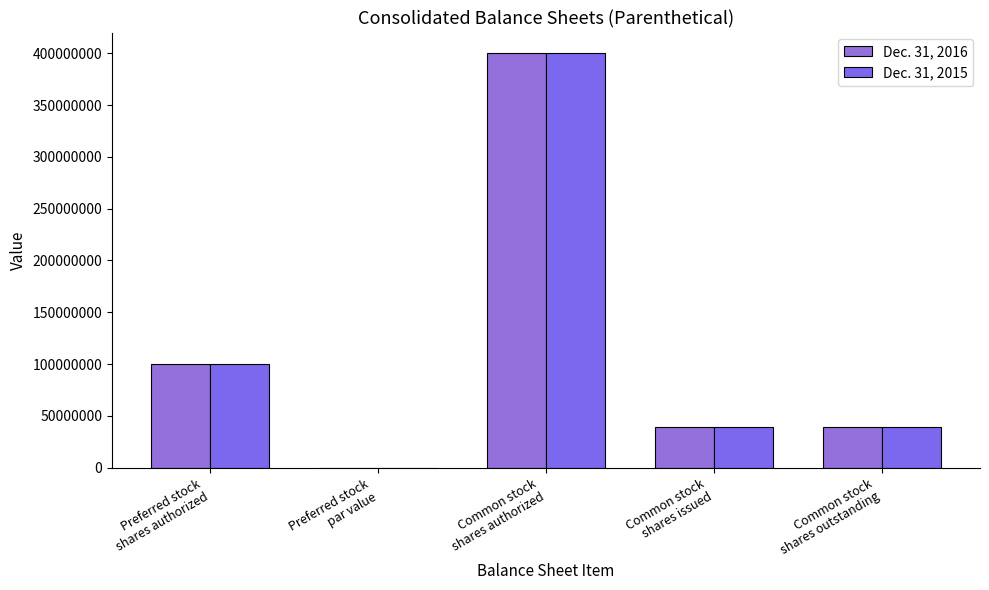

Are the bars horizontal?

No